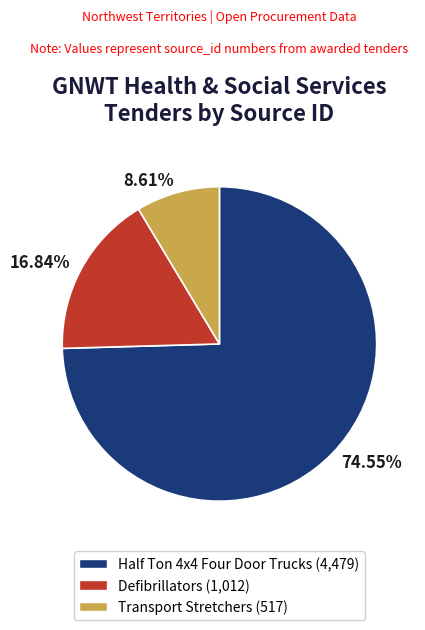

To the nearest percent, what is the combined percentage of Half Ton 4x4 Four Door Trucks and Transport Stretchers?

83%